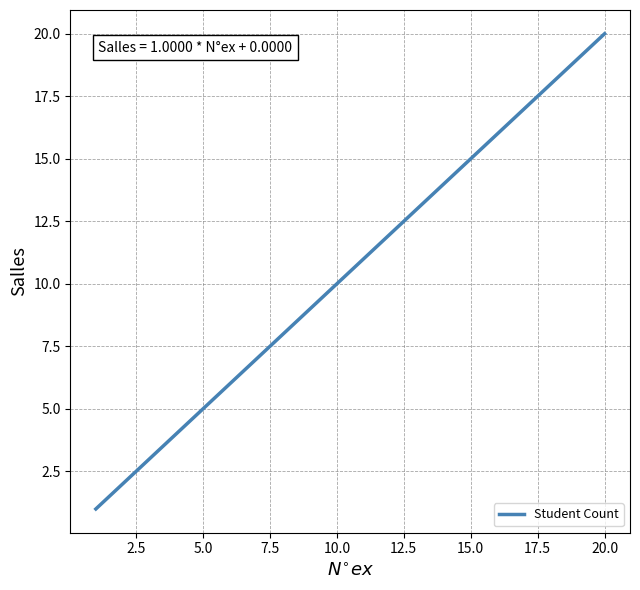

What is the maximum value shown in the chart?

20.0